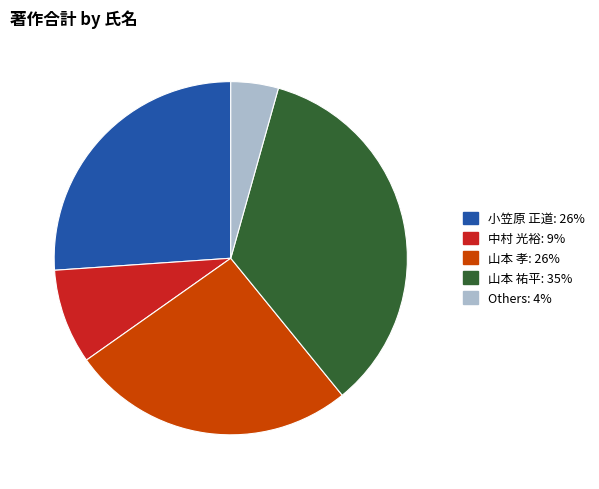

Is there any slice that represents more than half of the pie?

No